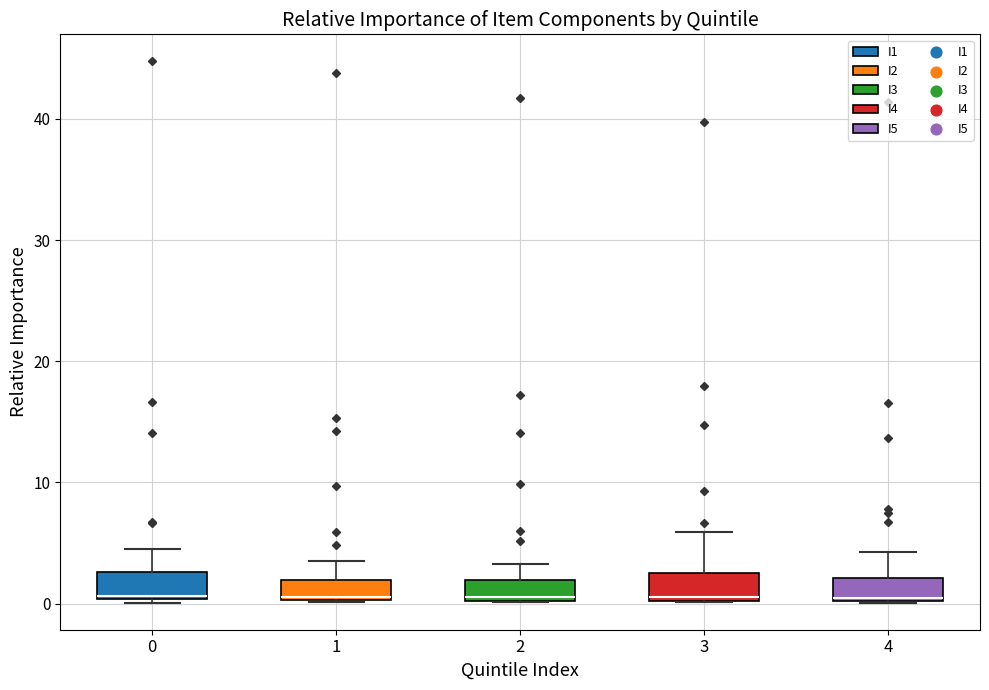

Reading left to right, read every box against the y-axis: the position of its median line, the range the box covers, and the ends of its whiskers. The values are not printed on the chart, so give them approximately, as read against the axis.

0: median 1, box 0 to 3, whiskers 0 to 4
1: median 1, box 0 to 2, whiskers 0 to 3
2: median 1, box 0 to 2, whiskers 0 to 3
3: median 1, box 0 to 3, whiskers 0 to 6
4: median 0, box 0 to 2, whiskers 0 to 4